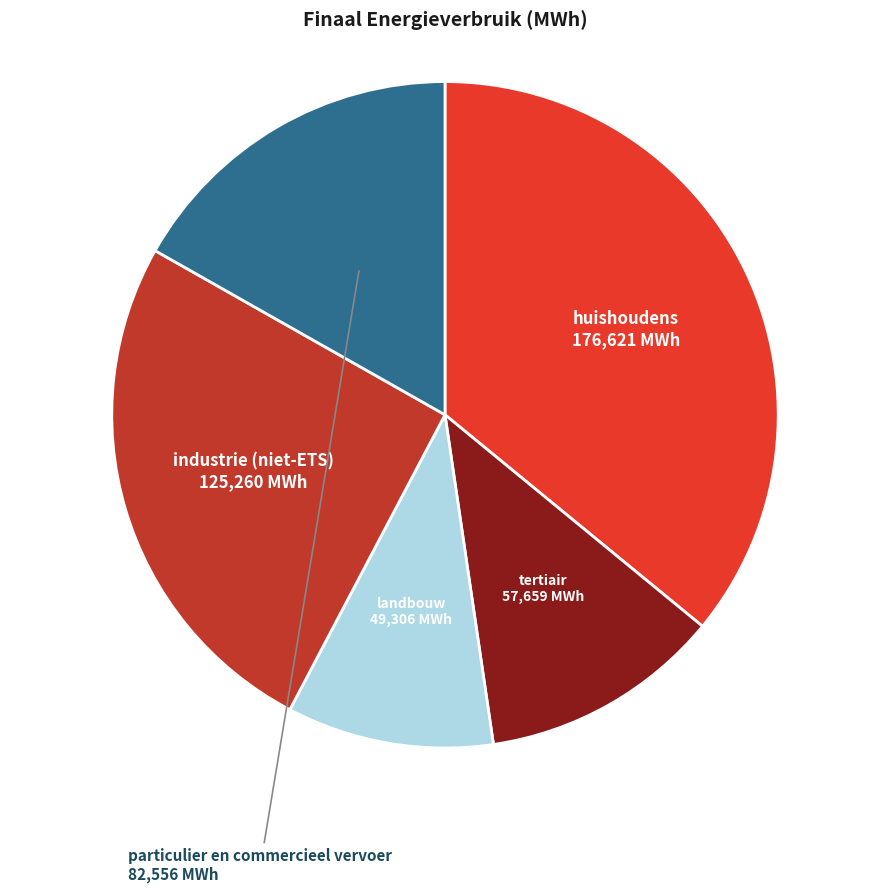

True or false: landbouw accounts for 10% of the total.

True